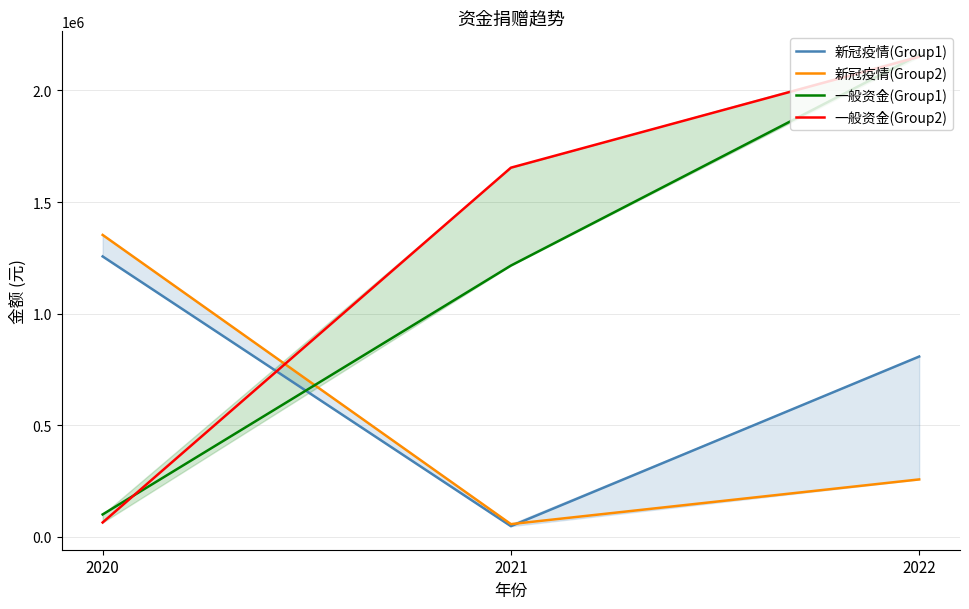

What is the sum of the 一般资金(Group2) values at 2020 and 2022?

2214898.3